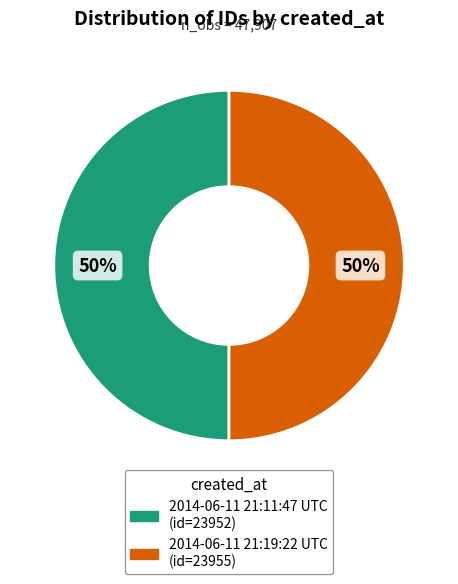

To the nearest percent, what is the combined percentage of 2014-06-11 21:11:47 UTC and 2014-06-11 21:19:22 UTC?

100%